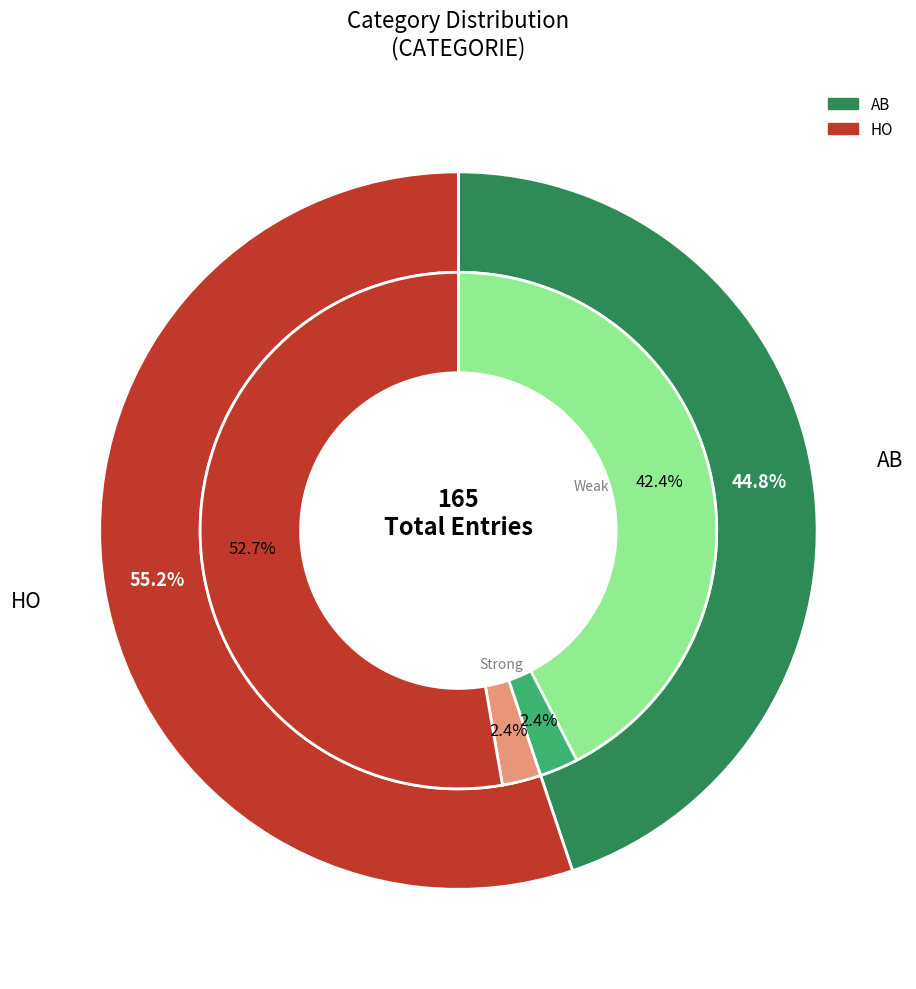

How many segments does this pie chart have?

2